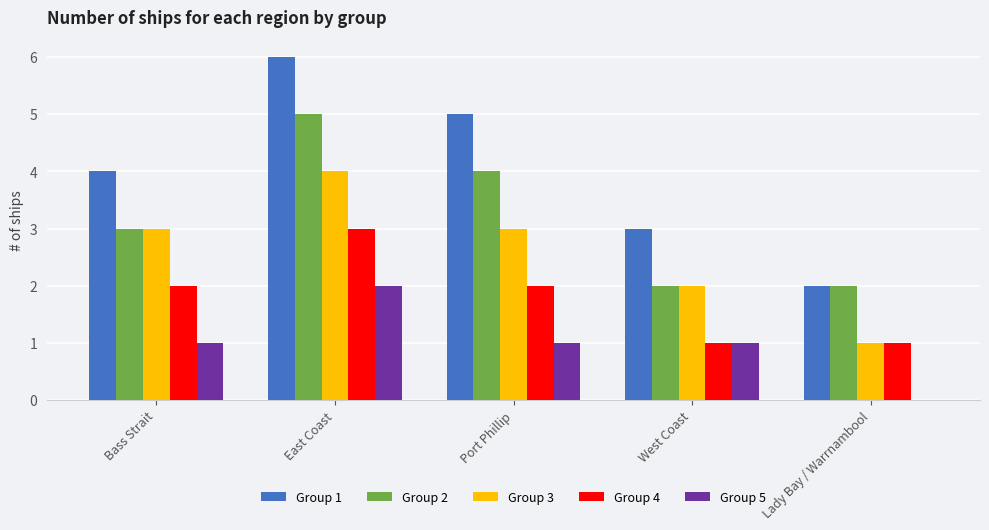

How many series are shown in this chart?

5